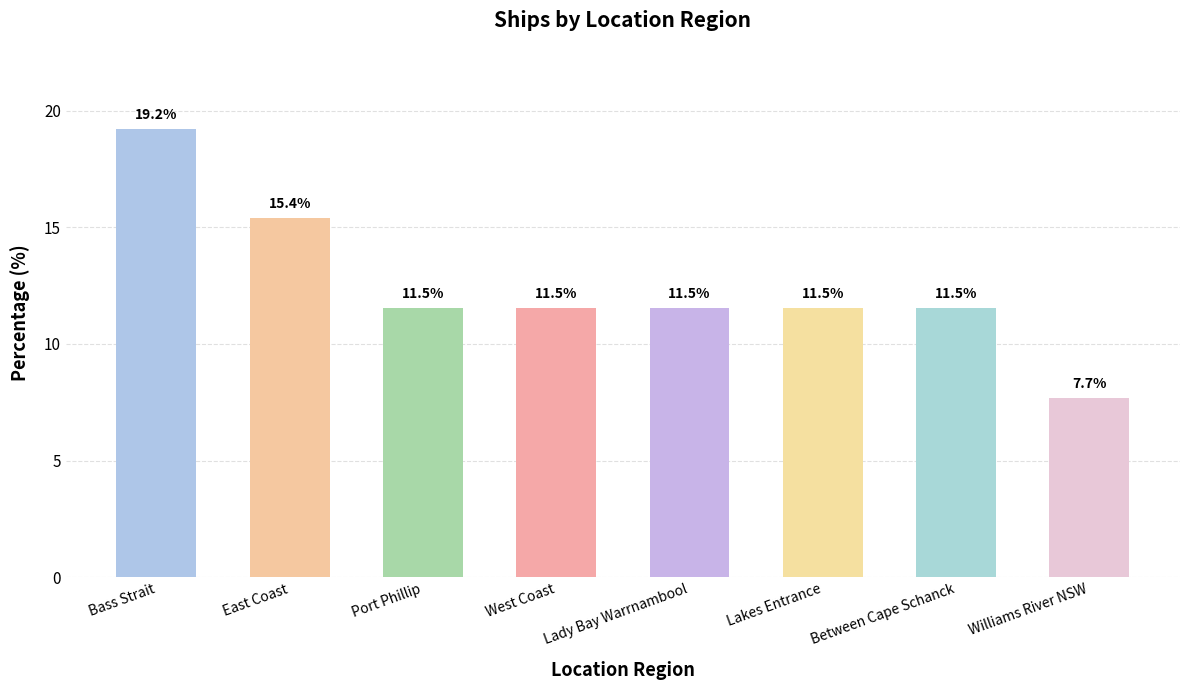

What is the label of the 7th bar from the left?

Between Cape Schanck